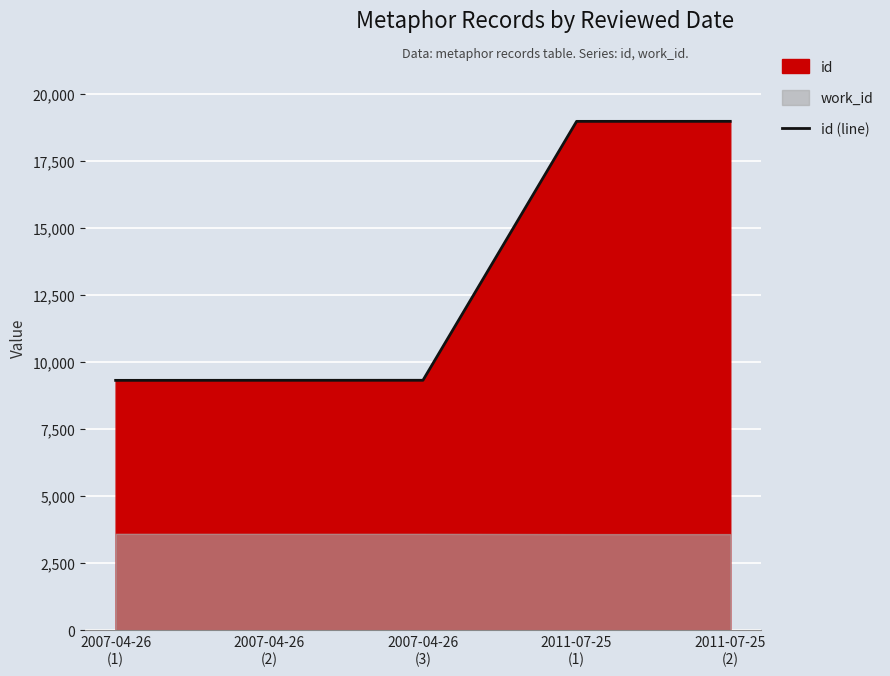

What is the label of the 1st point from the left?

2007-04-26
(1)